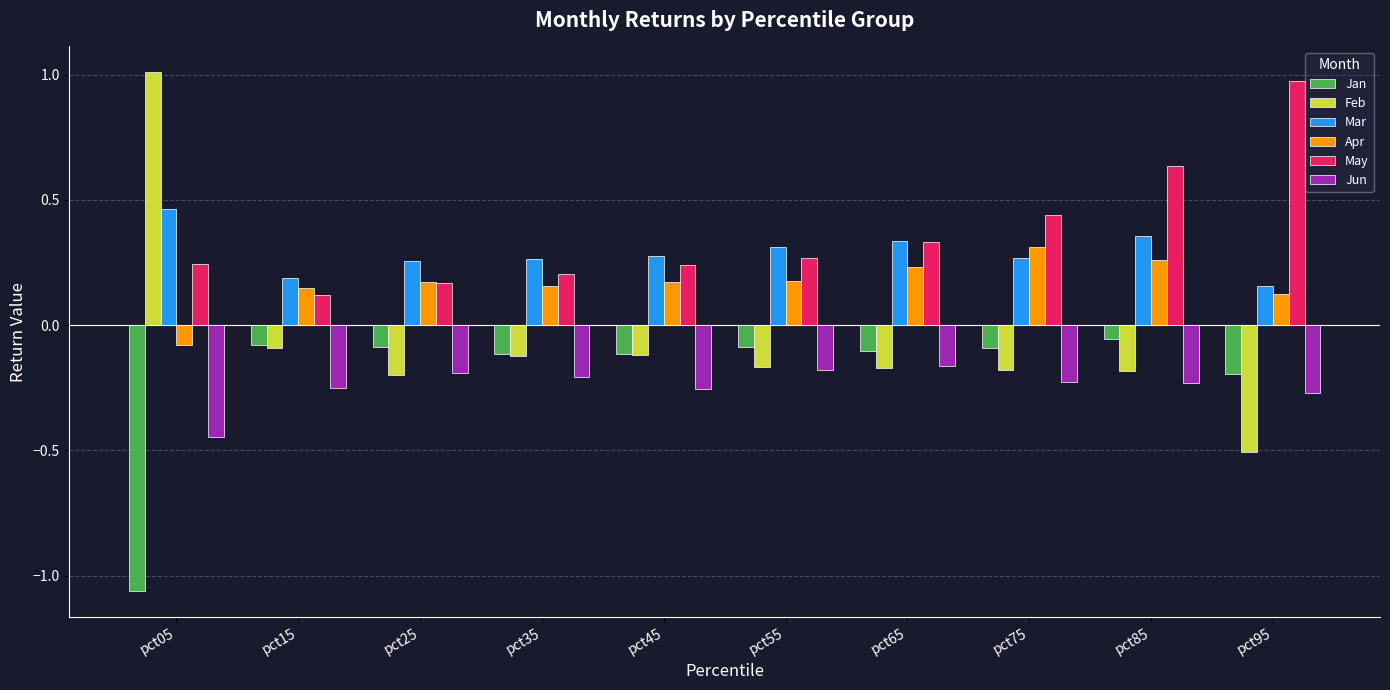

Which category has the lowest value in the May series?

pct15